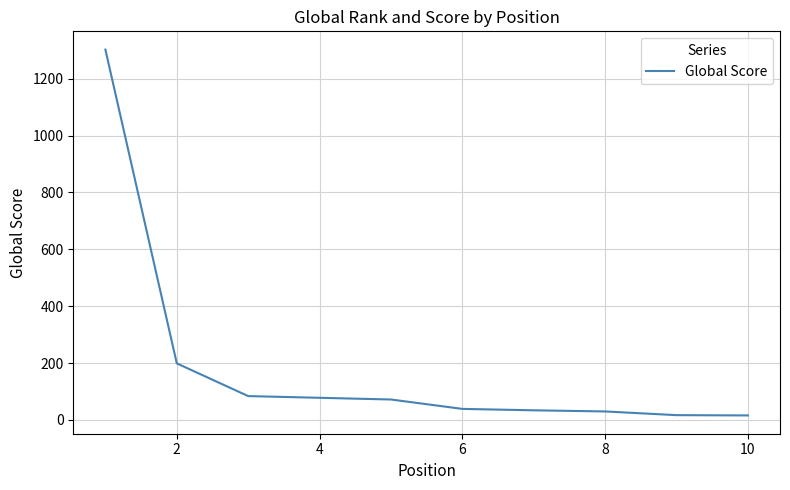

What is the difference between the maximum and minimum values?

1286